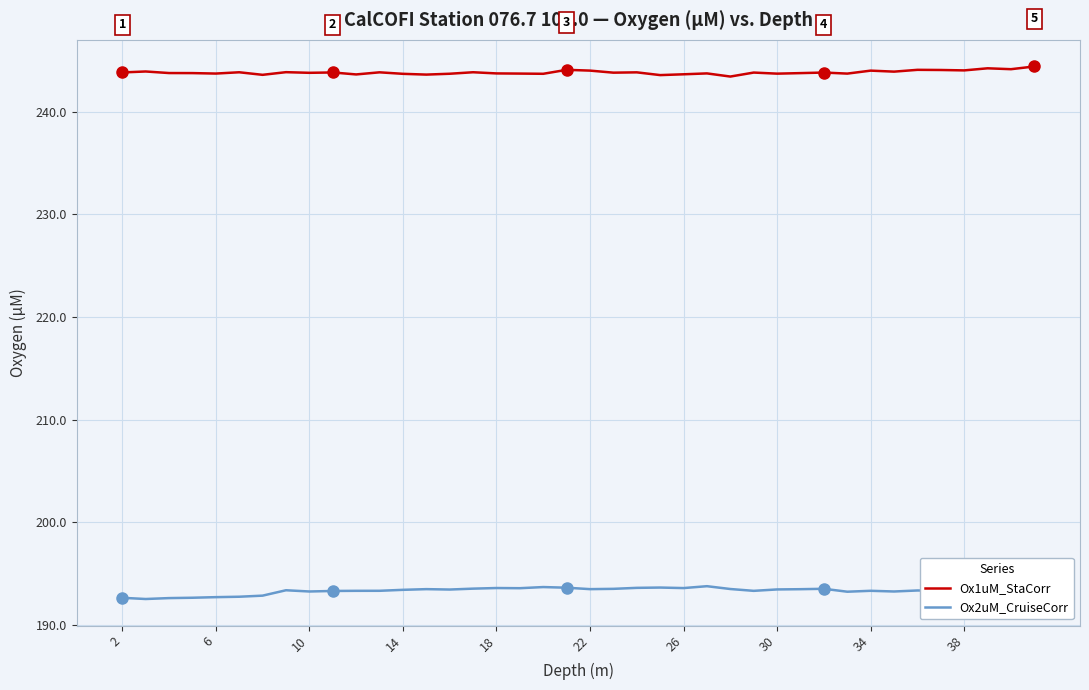

List the series in order of their overall mean, highest first.

Ox1uM_StaCorr, Ox2uM_CruiseCorr